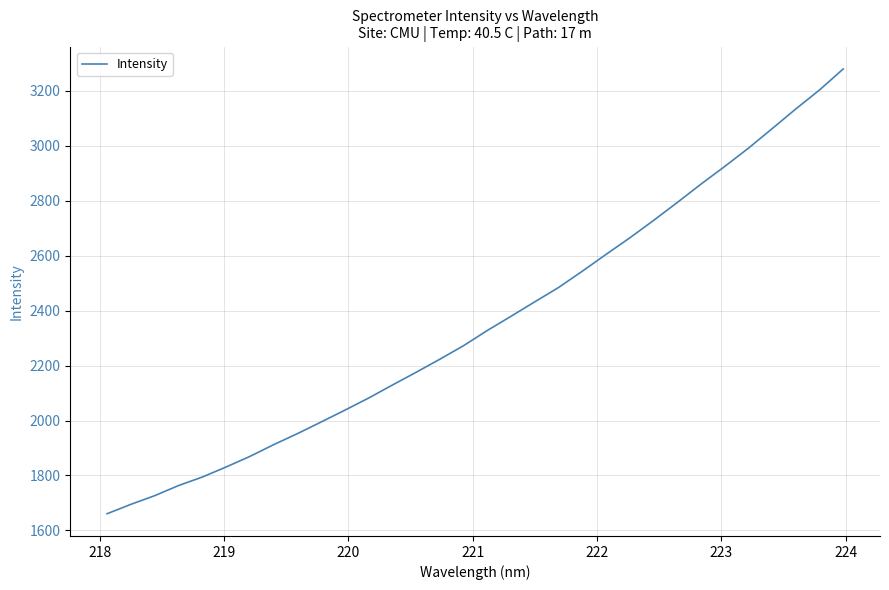

How many distinct data groups are displayed?

1